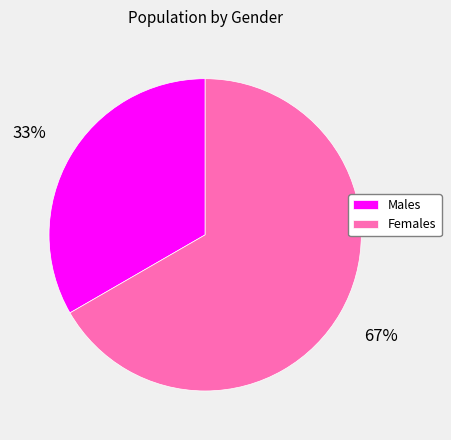

Rank the categories by value from lowest to highest.

Males, Females